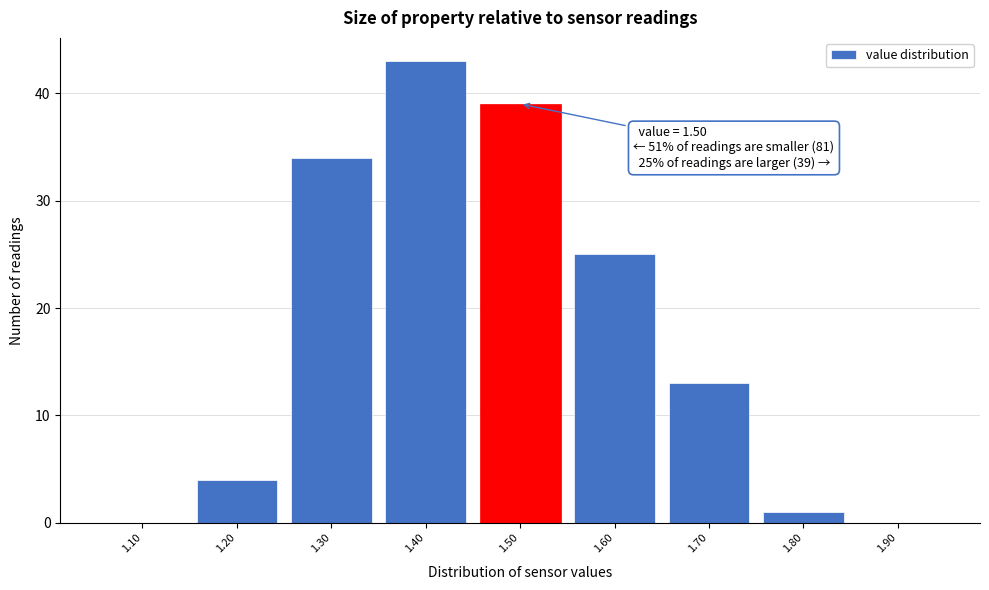

Which range on the x-axis has the tallest bar?

1.35 to 1.45